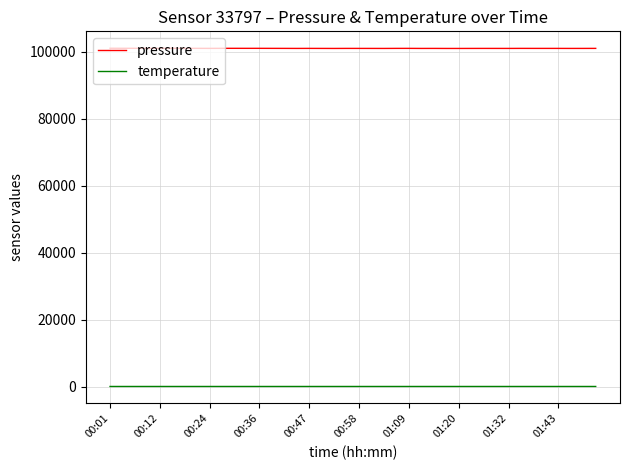

What is the smallest value displayed?

14.1